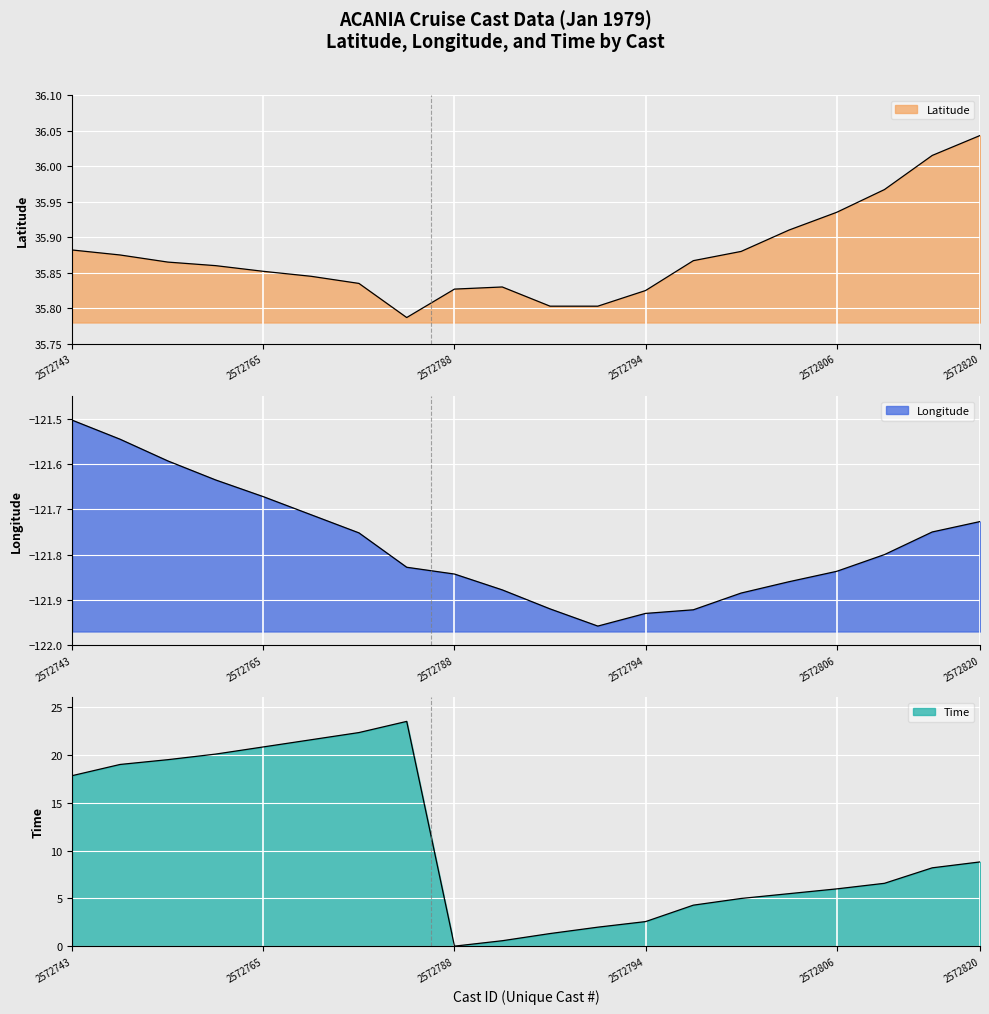

List the labels in order of Longitude value, smallest first.

2572797, 2572794, 2572800, 2572792, 2572802, 2572789, 2572801, 2572788, 2572806, 2572773, 2572807, 2572769, 2572818, 2572820, 2572767, 2572765, 2572764, 2572759, 2572762, 2572743